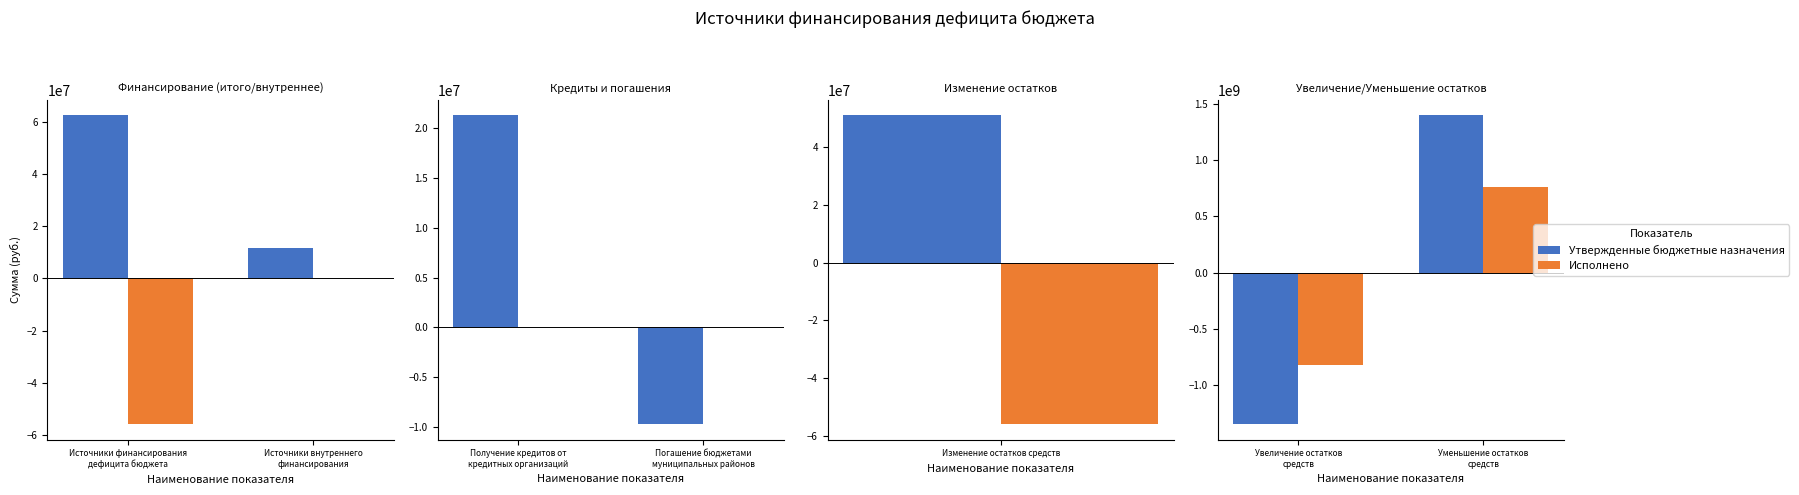

True or false: Исполнено has a value of 1004938482.5 at Уменьшение остатков средств.

False